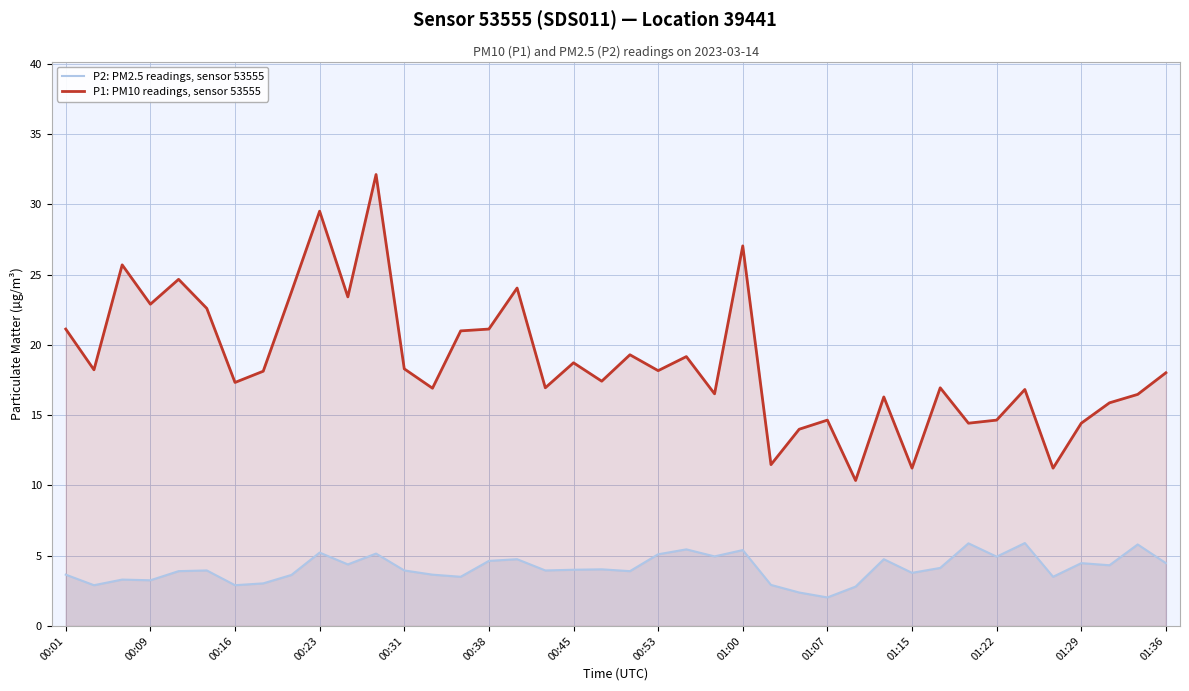

What is the average value of the P1: PM10 readings, sensor 53555 series?

18.8